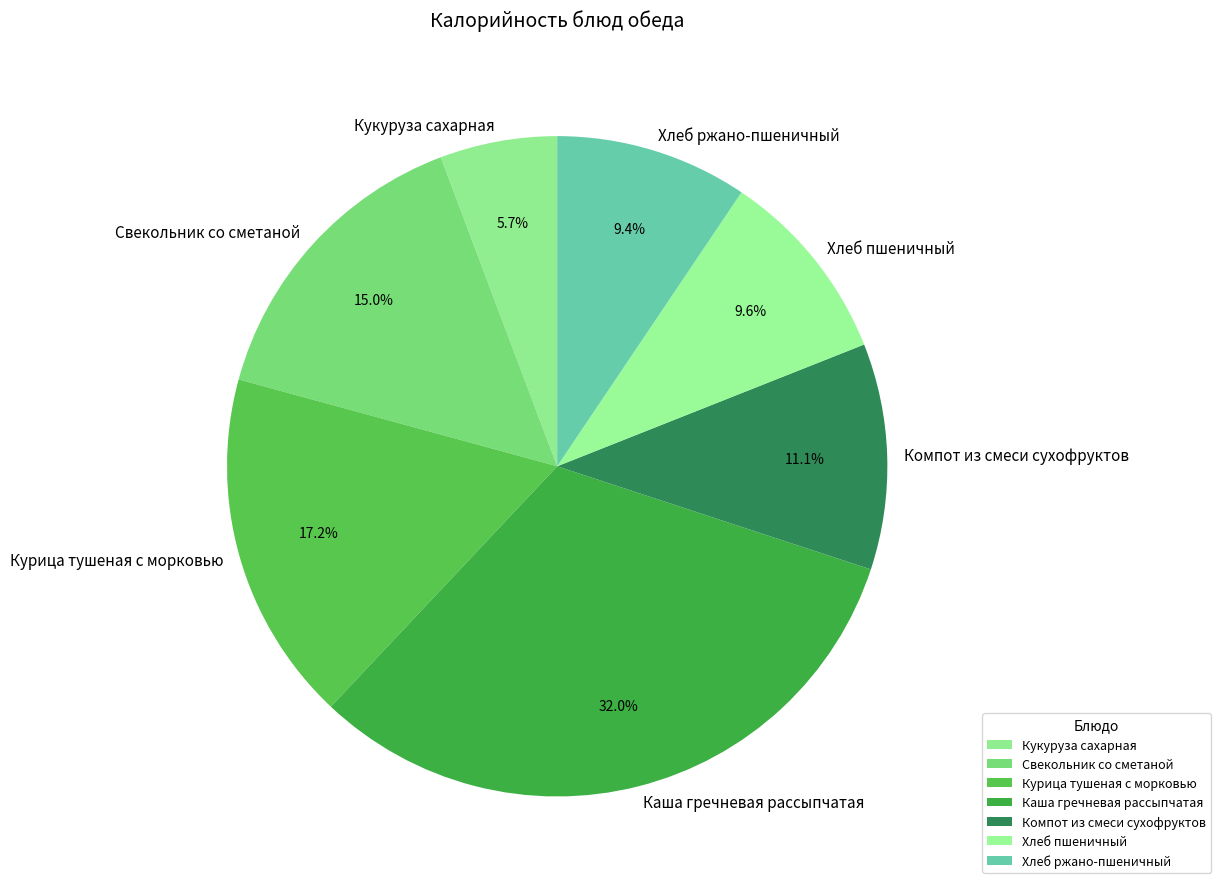

Is the sum of Компот из смеси сухофруктов and Хлеб пшеничный greater than half?

No